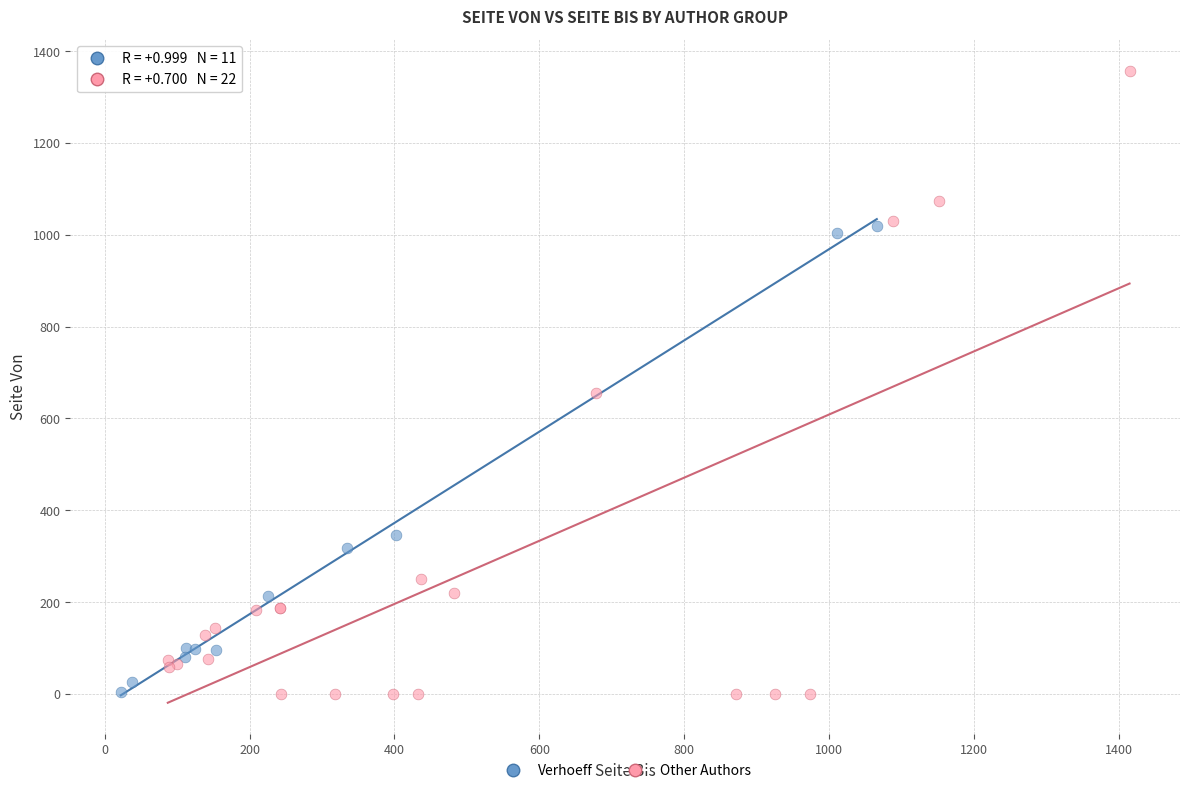

Which series reaches the maximum Y coordinate?

Other Authors